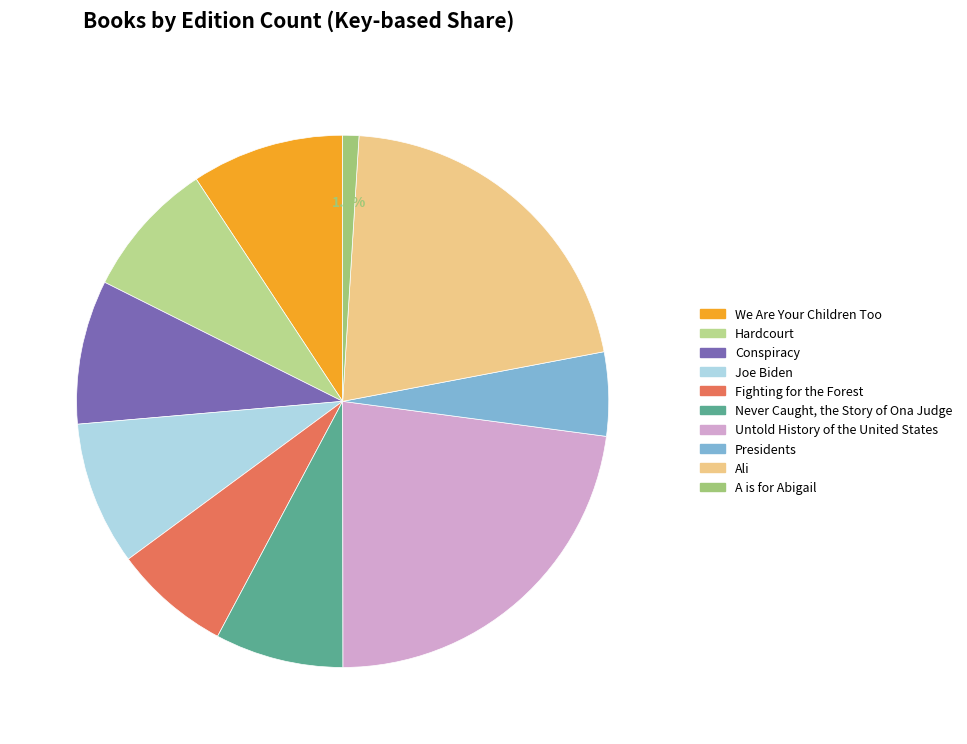

Is it true that Never Caught, the Story of Ona Judge is 14% of the pie?

False